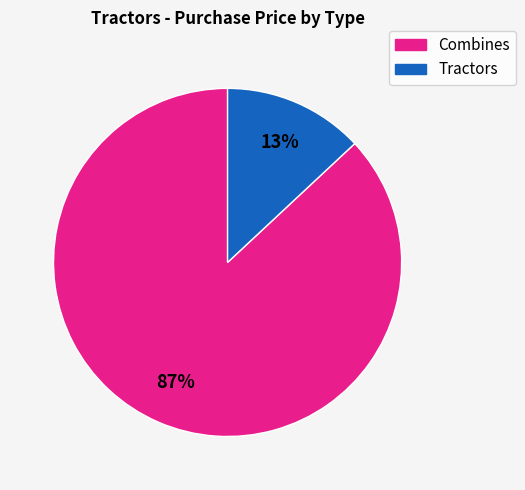

To the nearest percent, what is the average slice percentage?

50%